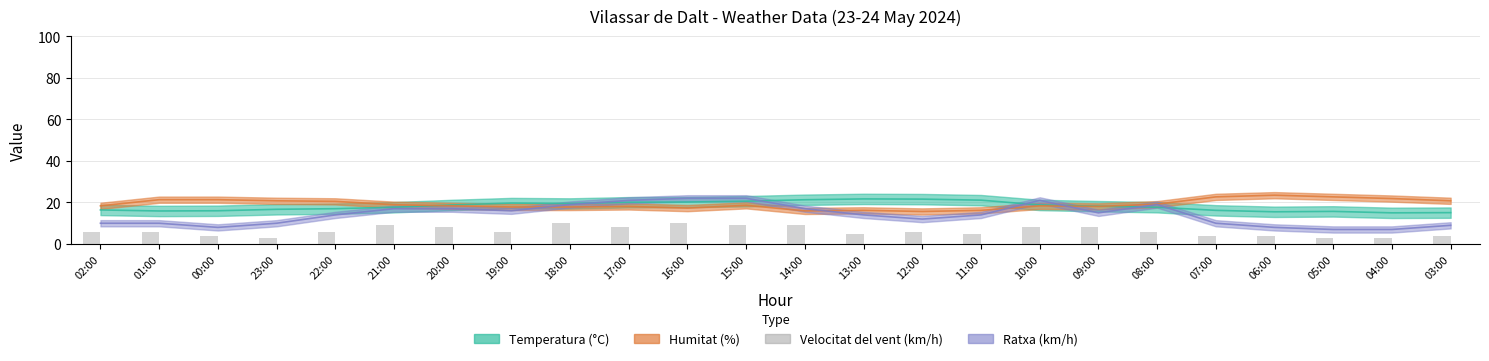

The value at 18:00 is 13. True or false?

False